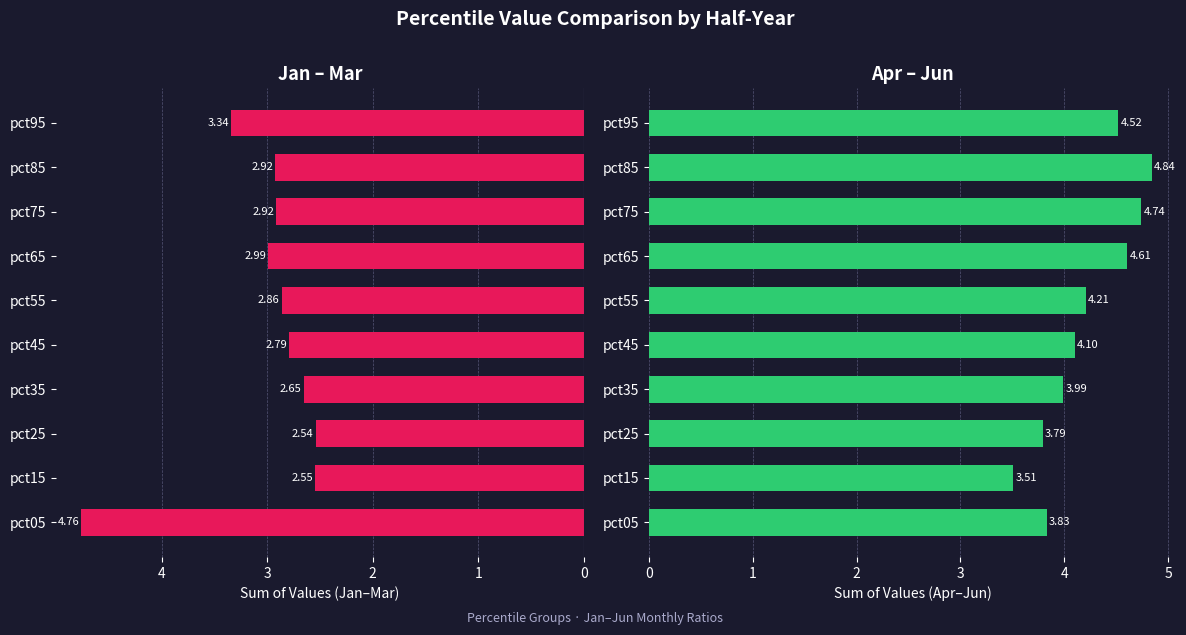

What is the difference between the maximum and second lowest values in the Apr+May+Jun series?

1.0